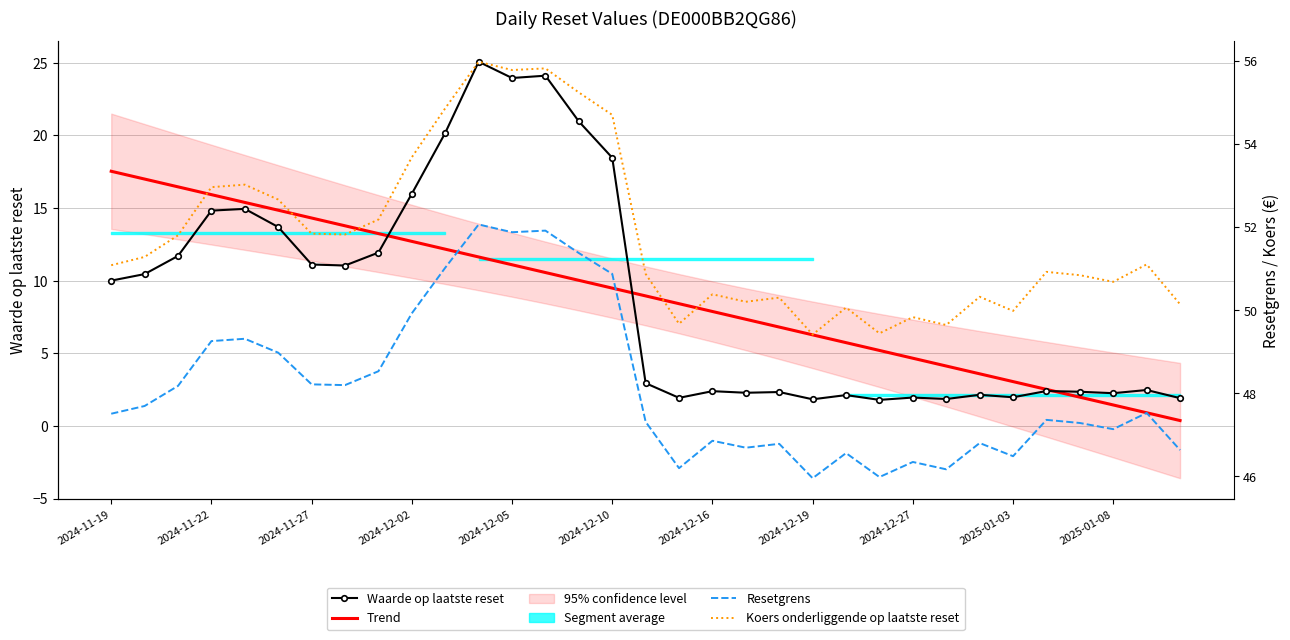

The Trend series shows 2.0 at 2024-12-16. True or false?

False